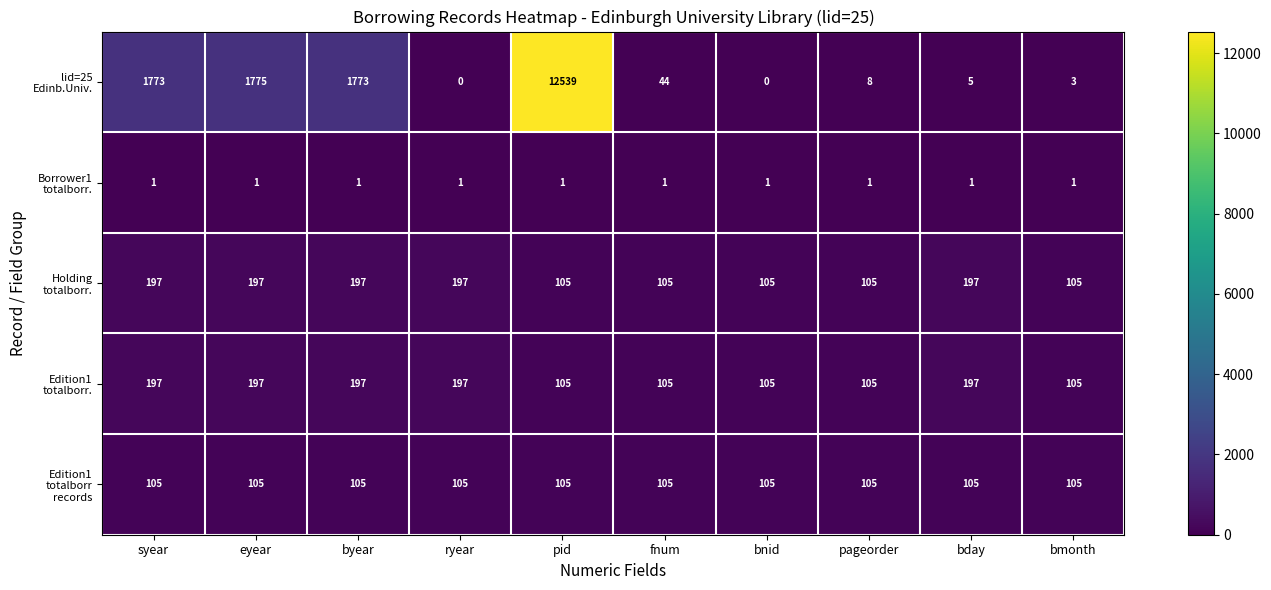

At which category is the sum across all series the highest?

pid